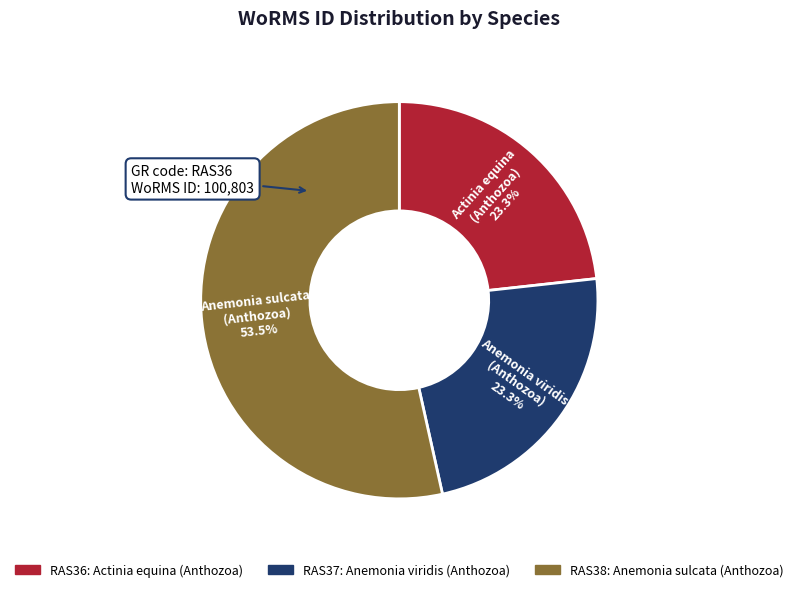

Combined, do RAS37: Anemonia viridis (Anthozoa) and RAS38: Anemonia sulcata (Anthozoa) account for over 50%?

Yes